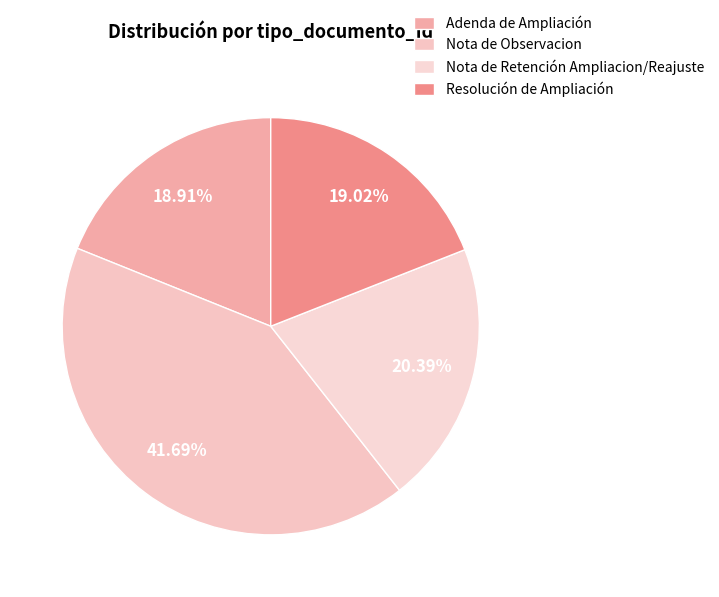

How many segments does this pie chart have?

4